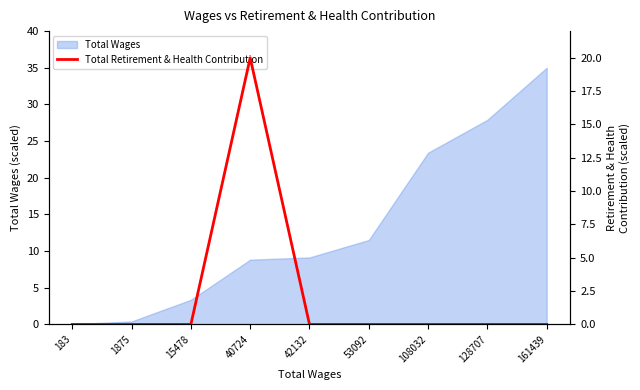

How many interior local peaks (higher than both neighbors) does the data have?

1